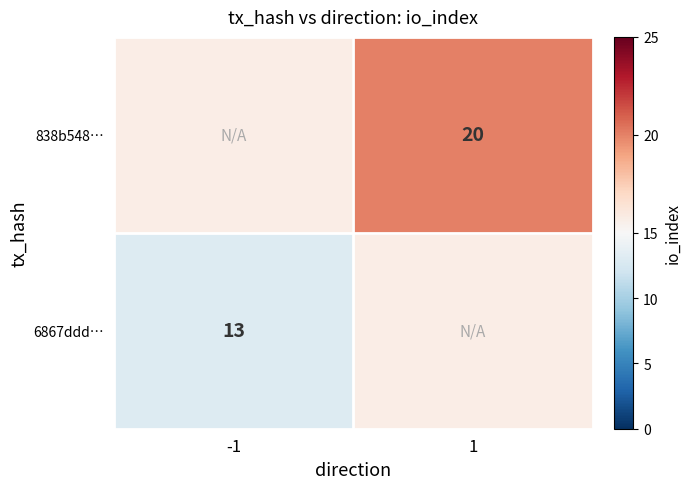

Reading left to right, extract all data points from this chart.

6867ddd6c9e0a9b47ac6d51717925a17f4b963a: -1	13
838b548b91acaa369f95f3be3a443d23b44fb5b: 1	20